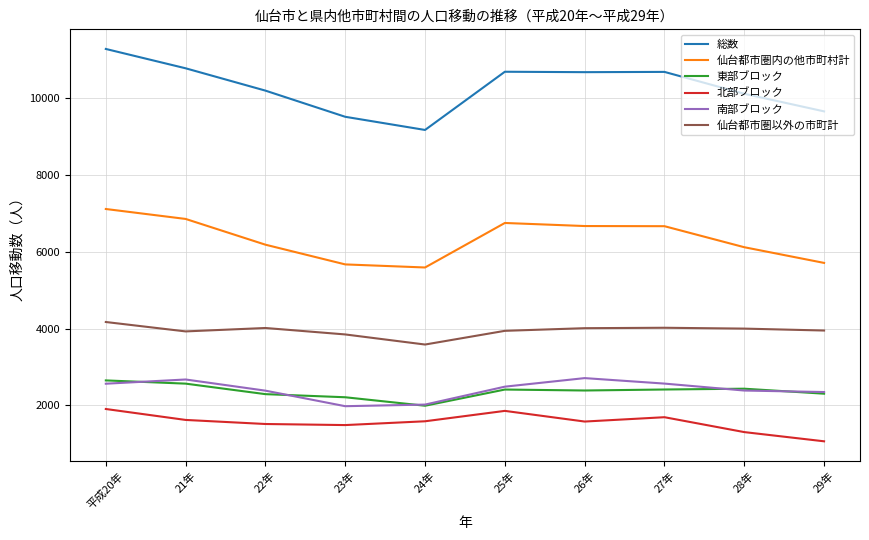

Where is the first local minimum for 総数?

24年